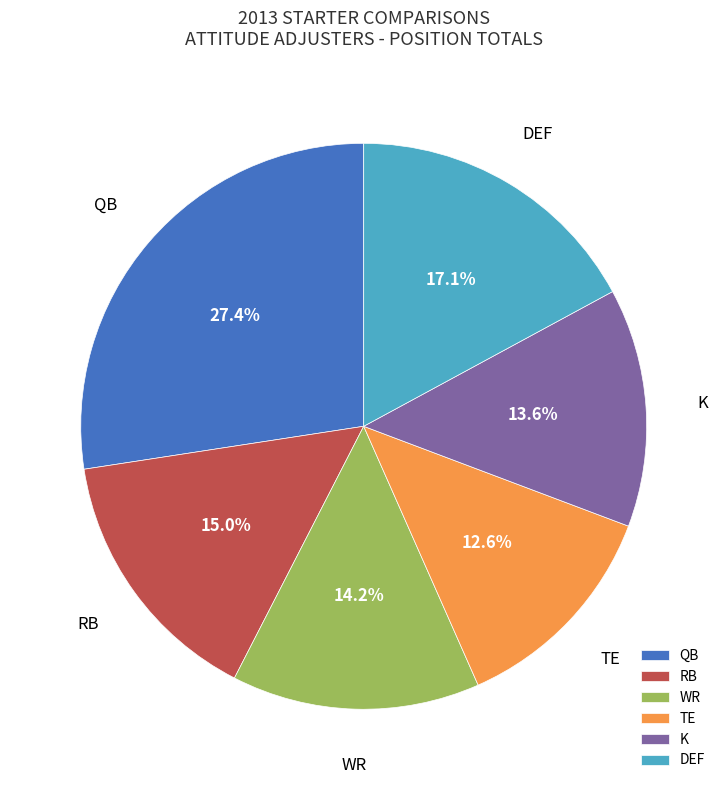

What percentage is the K slice, to the nearest percent?

14%